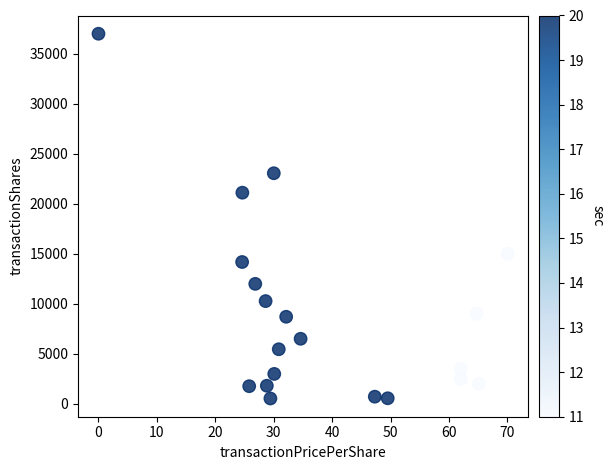

What is the range of Y values (max minus min)?

36471